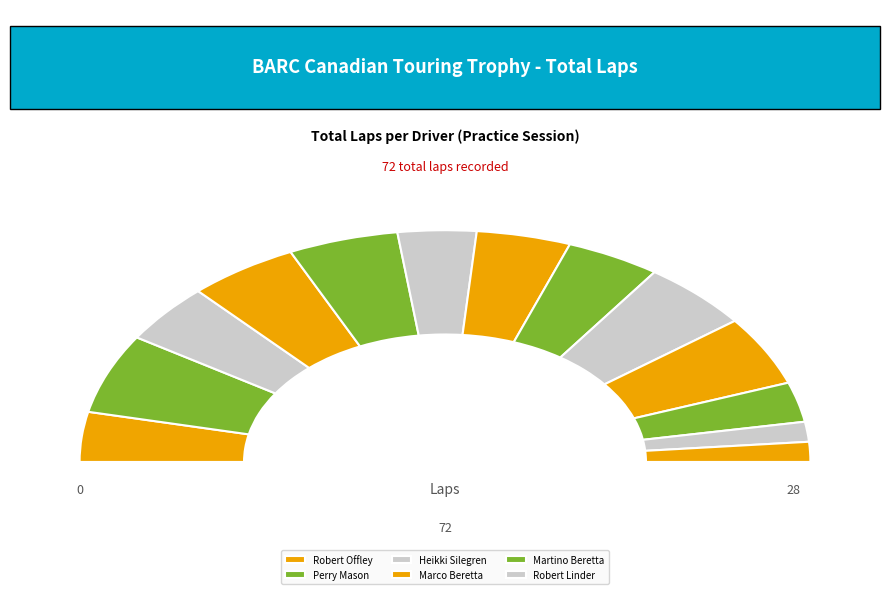

What is the smallest slice in the pie chart?

Alan Morris